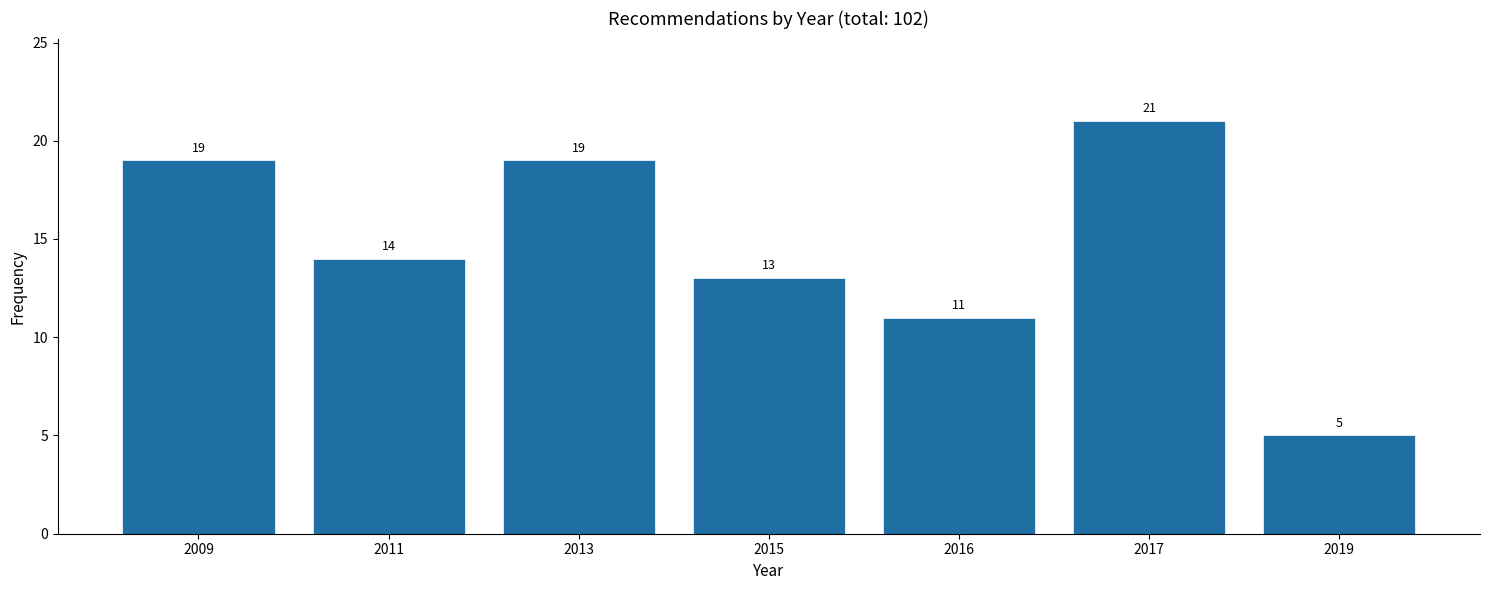

Reading left to right, transcribe all the data shown in this chart.

2009=19	2011=14	2013=19	2015=13	2016=11	2017=21	2019=5